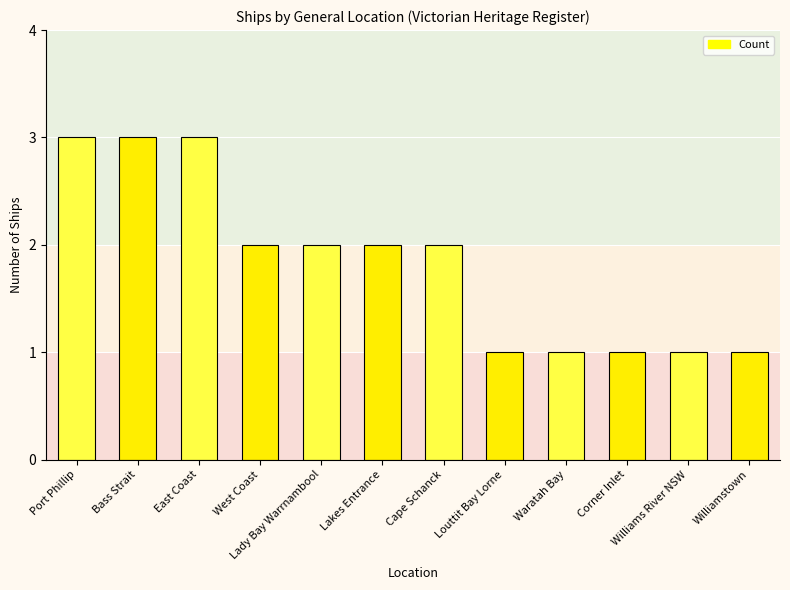

What is the value of the 5th bar from the left?

2